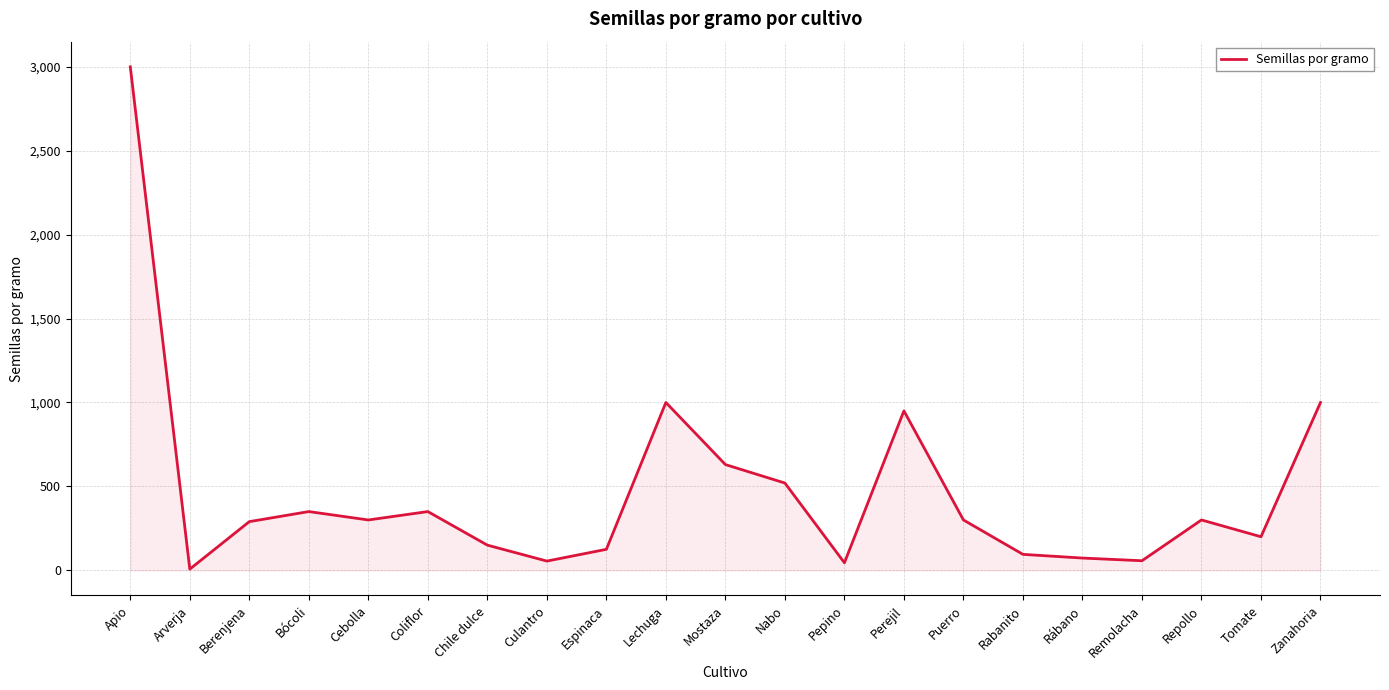

Between Tomate and Remolacha, which is larger?

Tomate